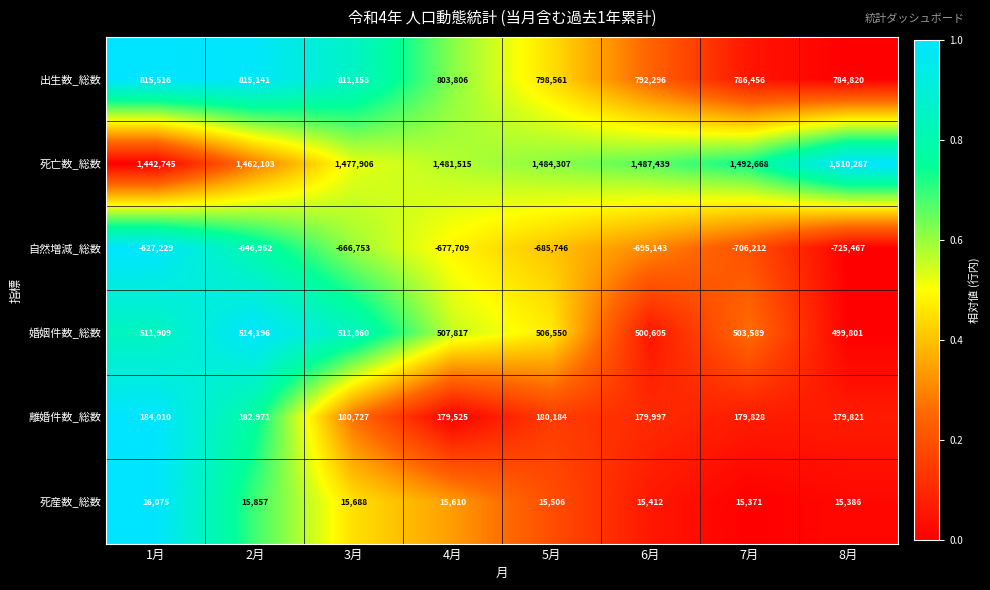

What is the difference between the maximum and second lowest values in the 死産数_総数 series?

689